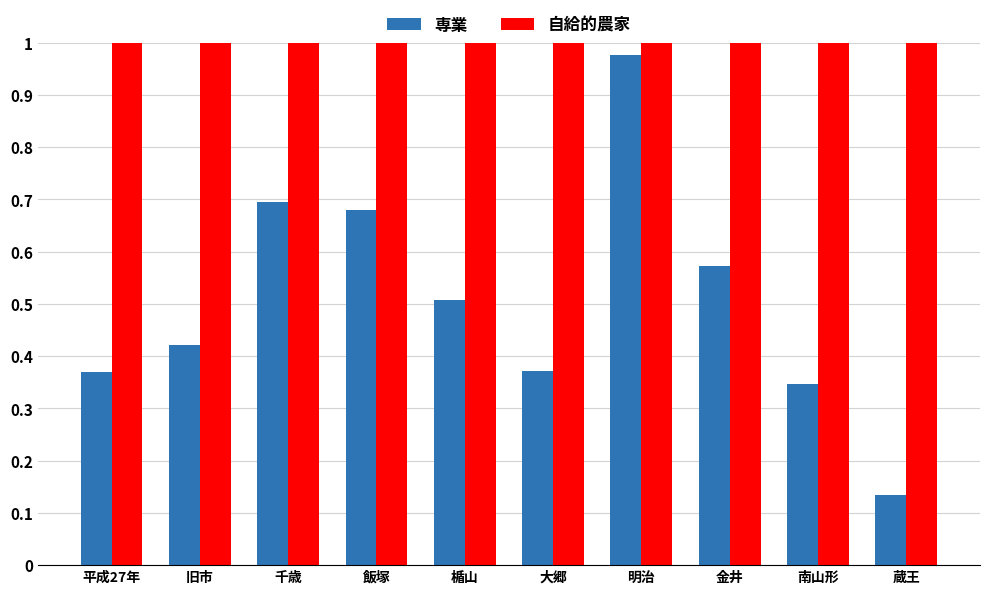

Between 楯山 and 大郷, which series saw the biggest shift?

専業